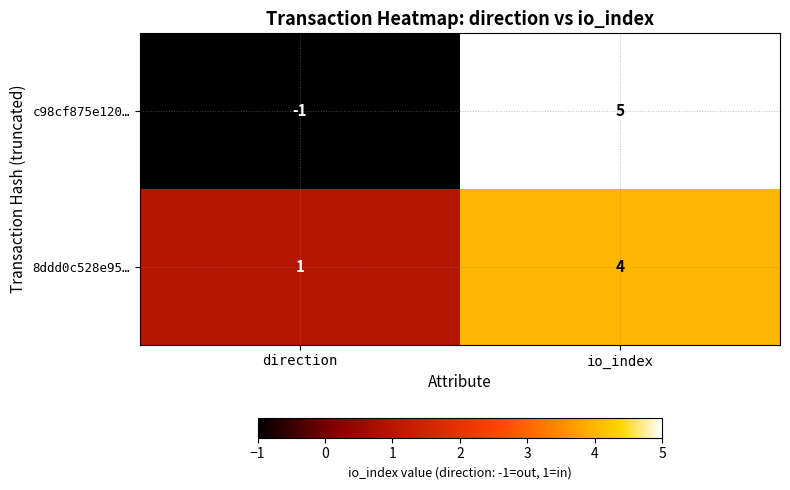

What is the difference between the highest and lowest values at direction?

2